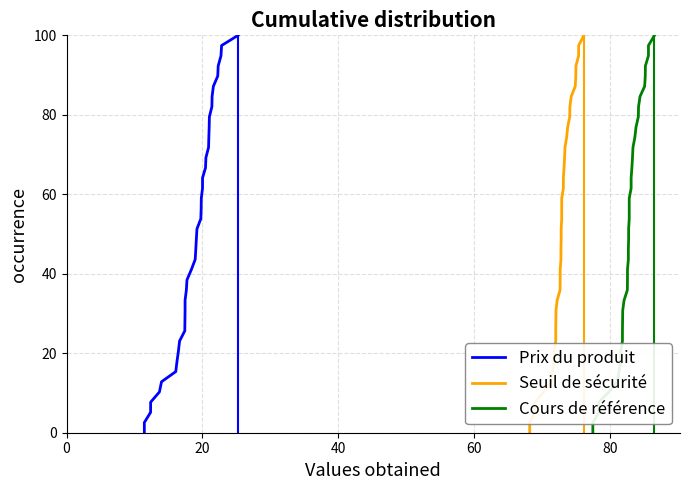

At which label is Seuil de sécurité closest to 50?

20